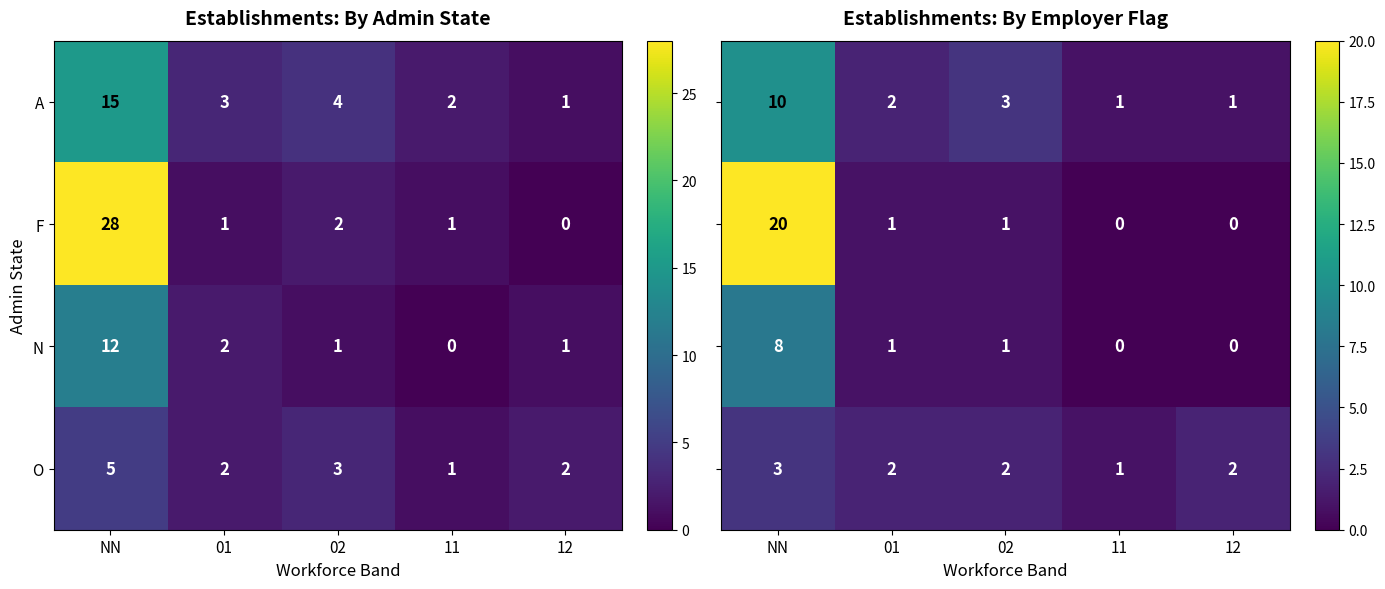

The N series shows 12 at NN. True or false?

True